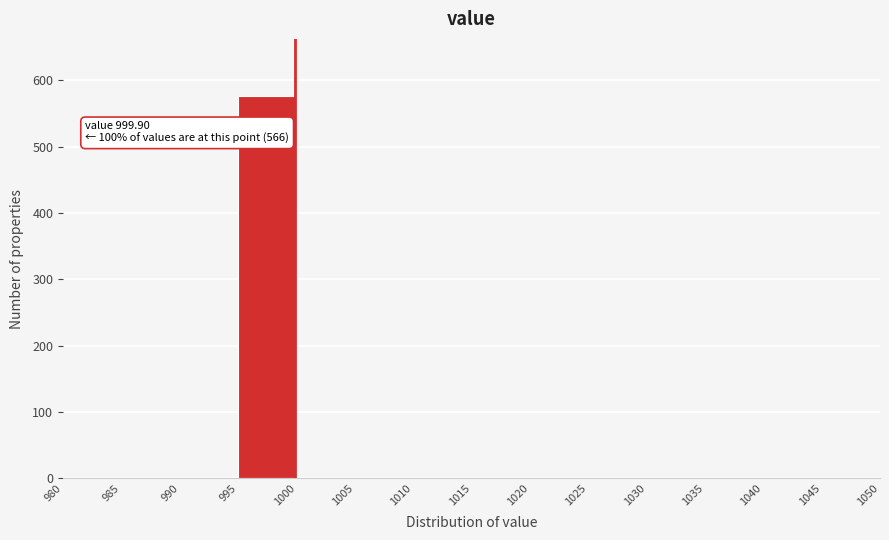

Which range on the x-axis has the tallest bar?

995 to 1000